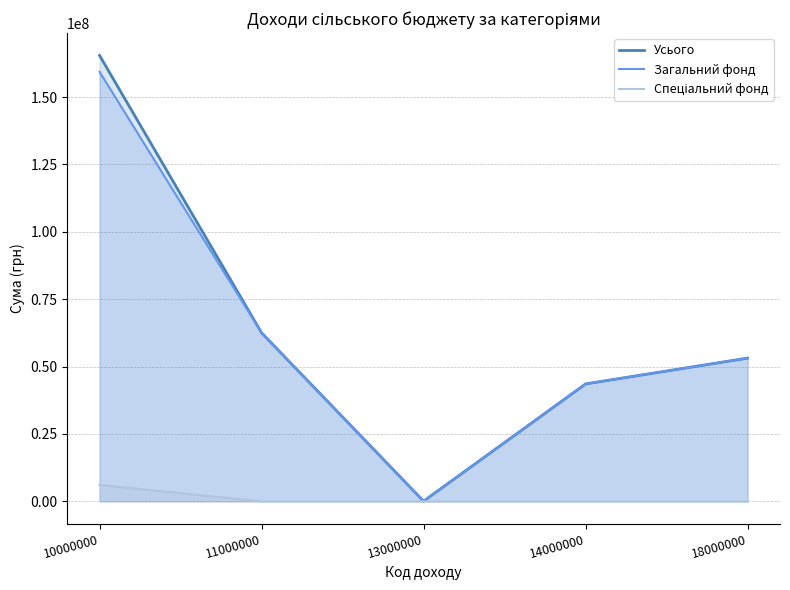

Rank the series at 18000000 from lowest to highest value.

Спеціальний фонд, Усього, Загальний фонд